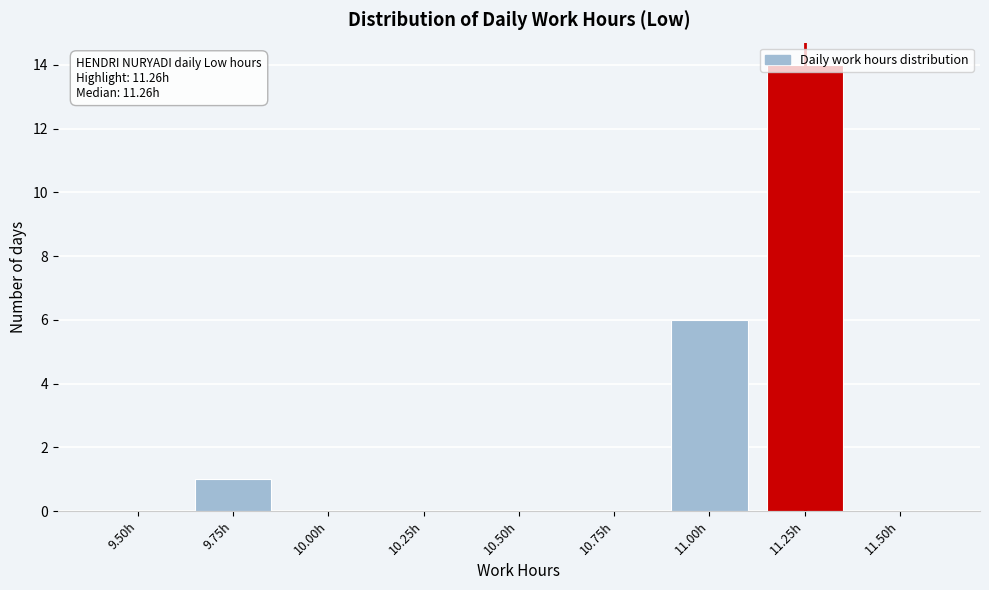

The value at 10.00h is 0. True or false?

True